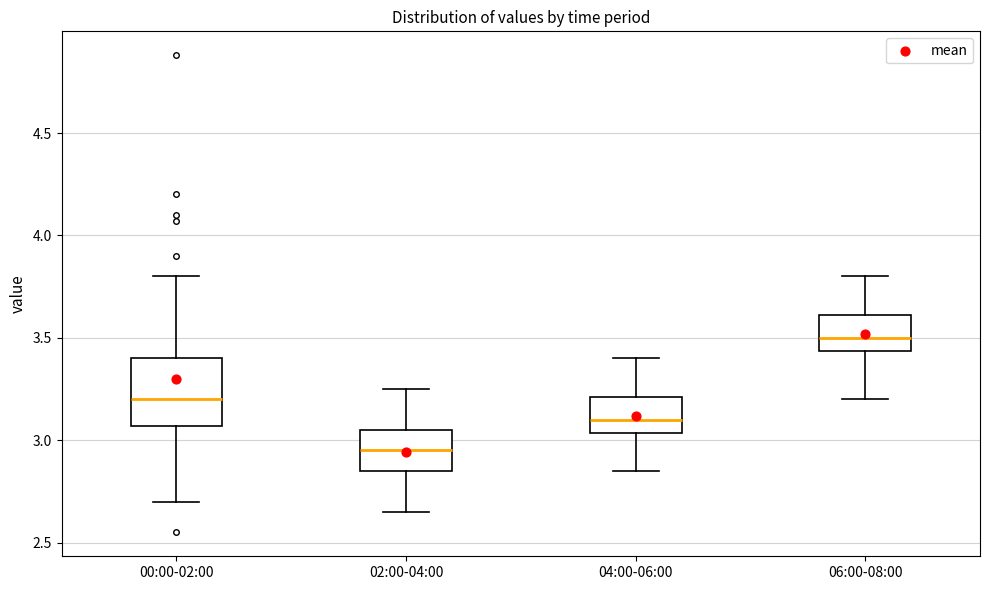

Reading left to right, read every box against the y-axis: the position of its median line, the range the box covers, and the ends of its whiskers. The values are not printed on the chart, so give them approximately, as read against the axis.

00:00-02:00: median 3.20, box 3.05 to 3.40, whiskers 2.70 to 3.80
02:00-04:00: median 2.95, box 2.85 to 3.05, whiskers 2.65 to 3.25
04:00-06:00: median 3.10, box 3.05 to 3.20, whiskers 2.85 to 3.40
06:00-08:00: median 3.50, box 3.45 to 3.60, whiskers 3.20 to 3.80